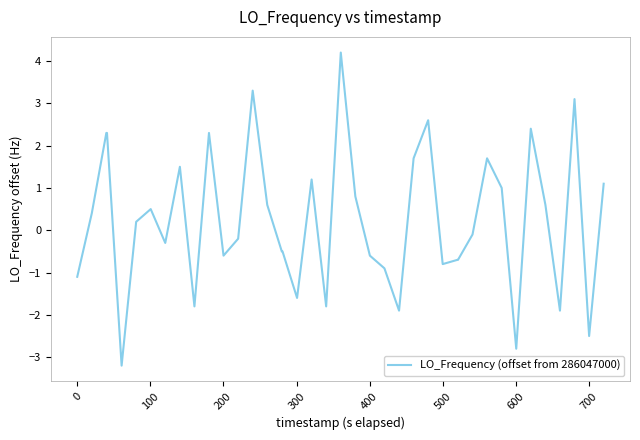

What is the difference between the maximum and minimum values?

7.4